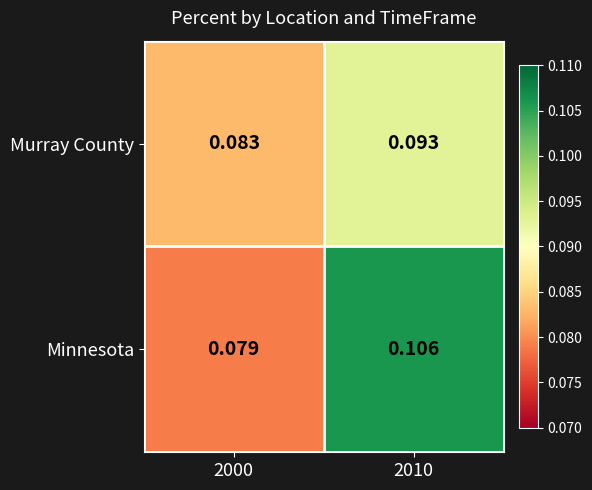

At which category is the sum across all series the highest?

2010